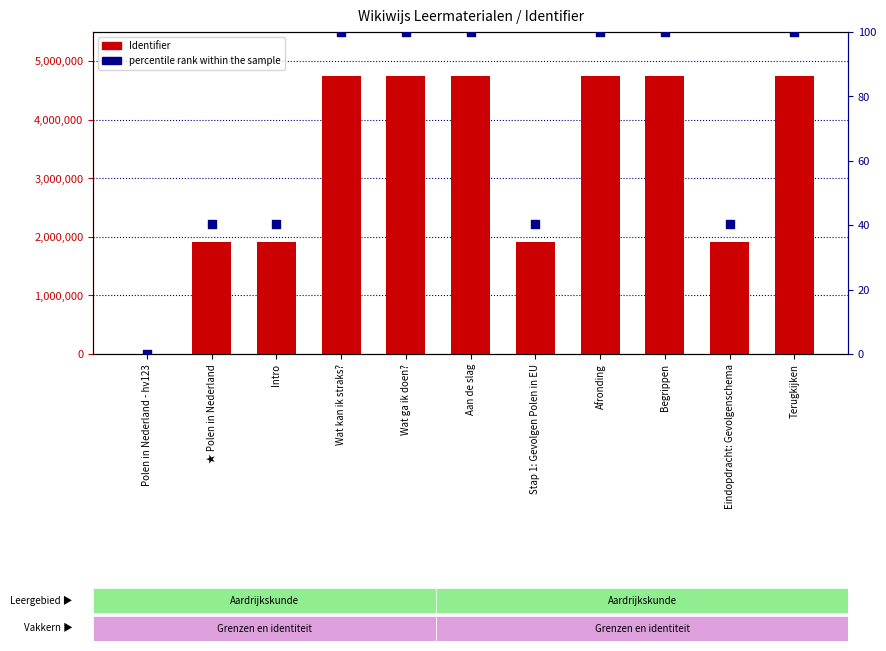

At which category is the sum across all series the highest?

Terugkijken